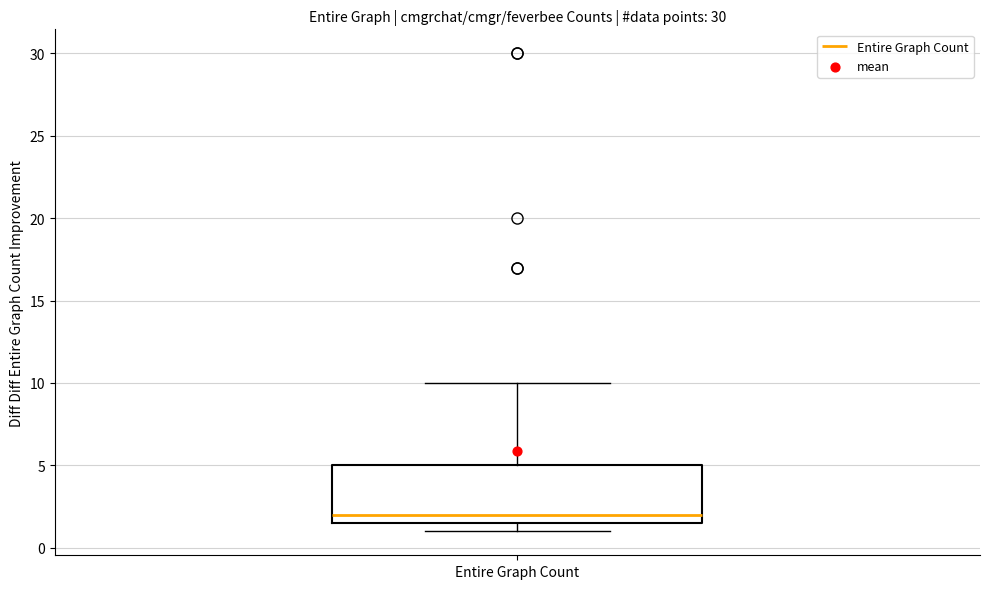

Transcribe this box plot: give where the median line is, the range the box spans, and where the two whiskers end, as read against the y-axis. The values are not printed on the chart, so give them approximately, as read against the axis.

median 2.0, box 1.5 to 5.0, whiskers 1.0 to 10.0